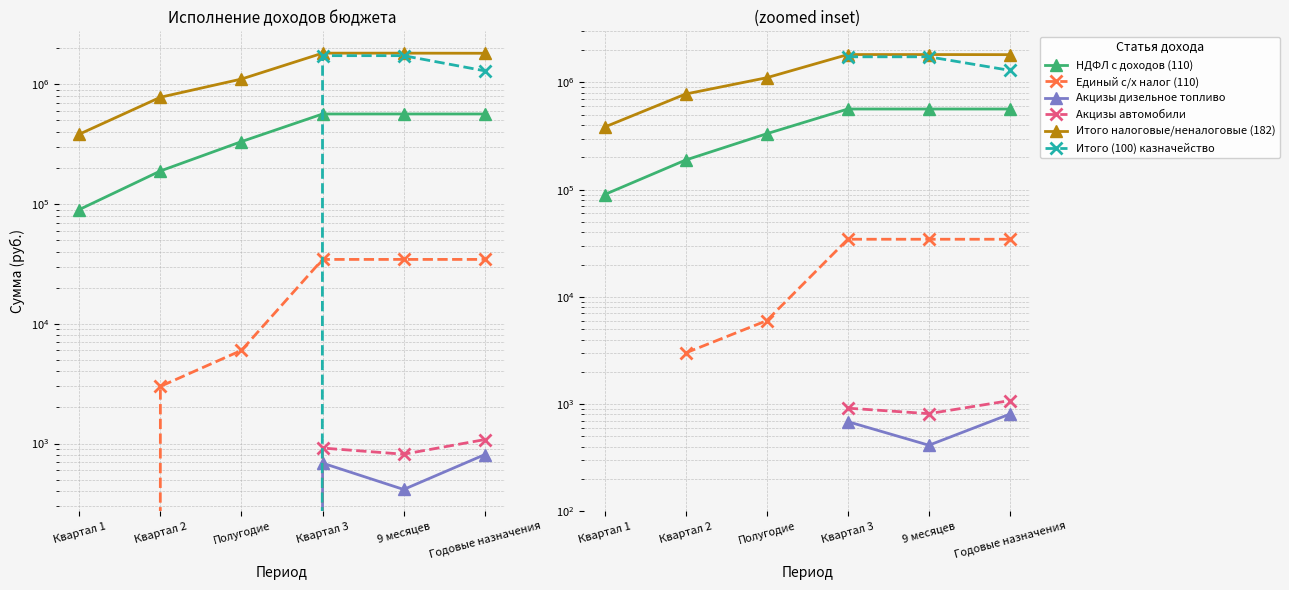

Where does the Итого (100) казначейство series first go above 1296824?

Квартал 3